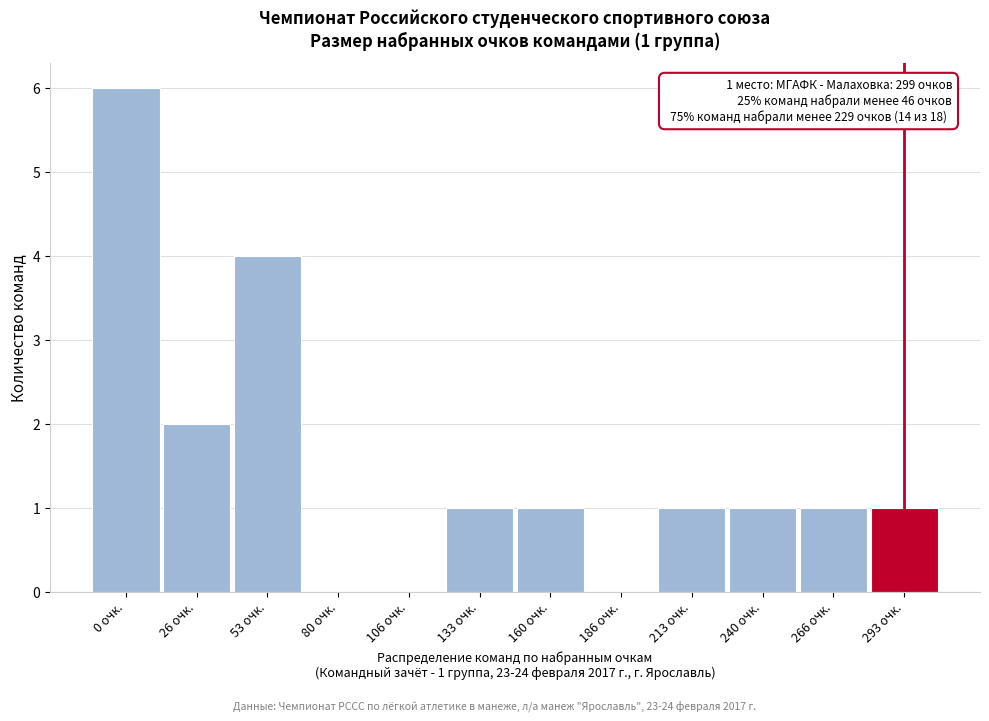

Reading right to left, extract all data points from this chart.

293 очк.=1	266 очк.=1	240 очк.=1	213 очк.=1	186 очк.=0	160 очк.=1	133 очк.=1	106 очк.=0	80 очк.=0	53 очк.=4	26 очк.=2	0 очк.=6